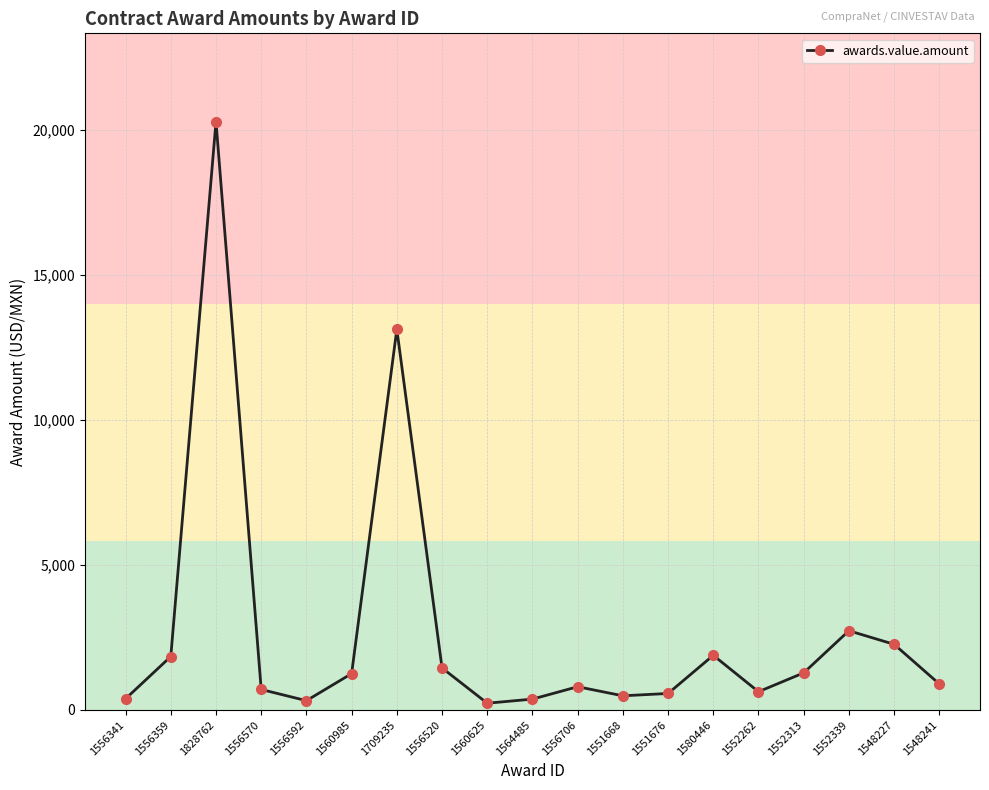

Is it true that the value at 1548227 is 2262.9?

True